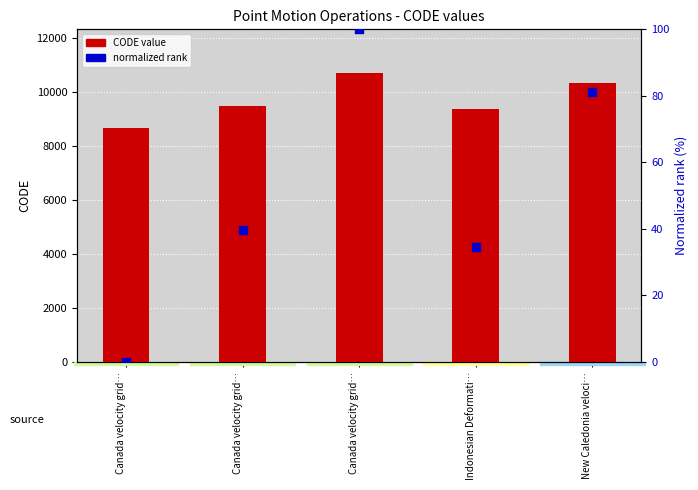

Which series has the largest total across all categories?

CODE